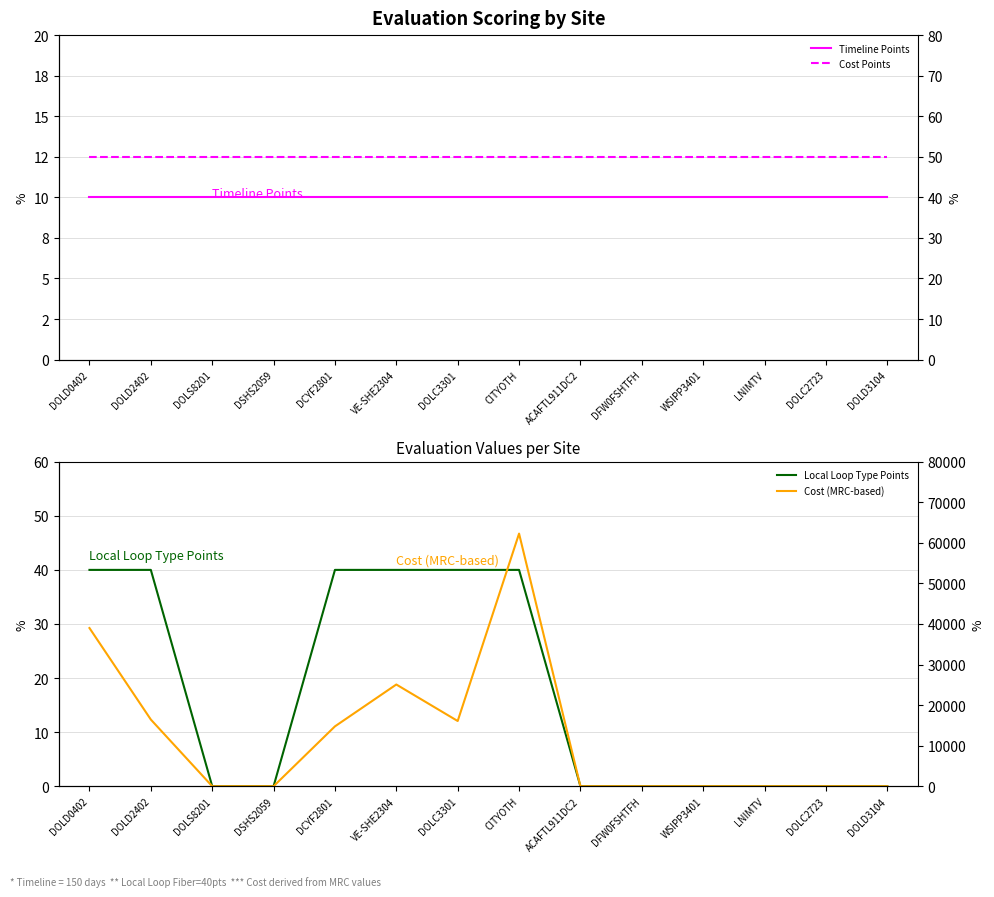

Where is Local Loop Type Points nearest to the value 20?

DOLD0402